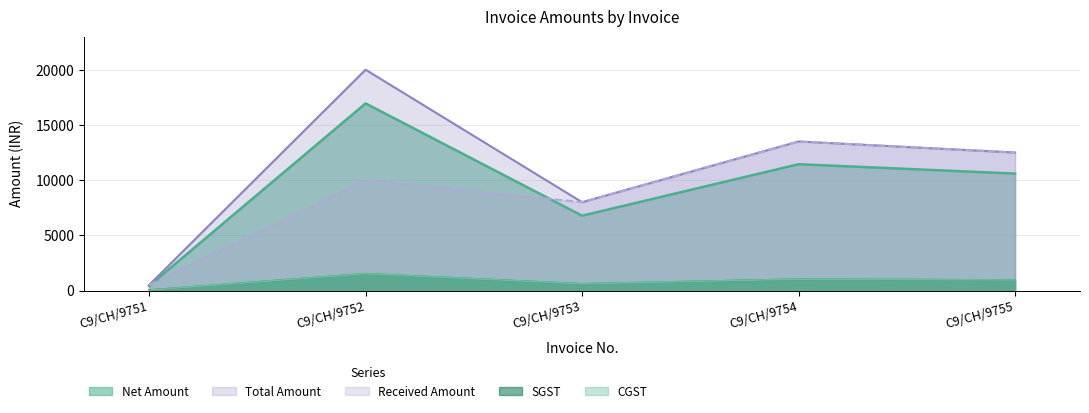

At which category is the sum across all series the highest?

C9/CH/9752